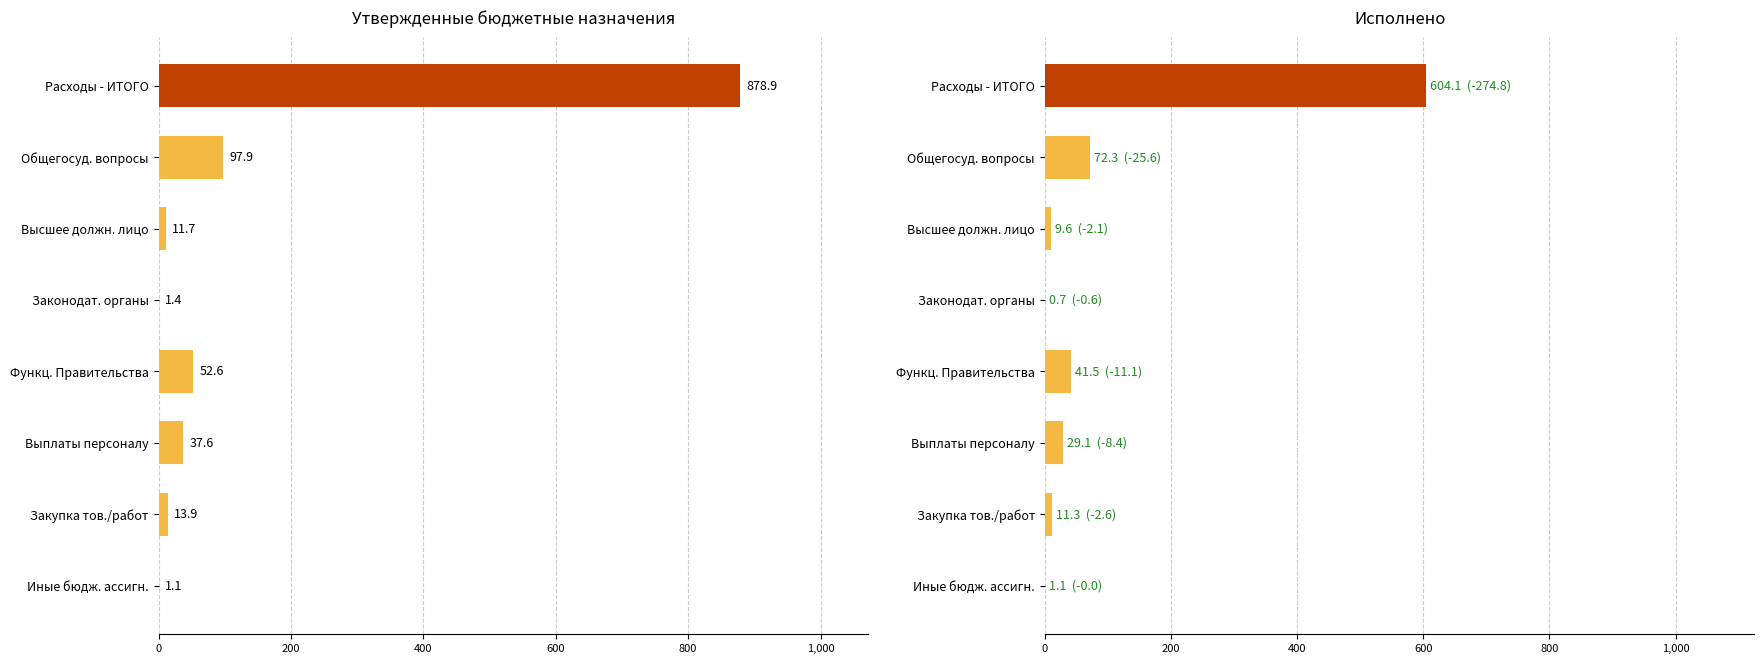

Is the value of Утвержденные назначения (млн руб.) at Общегосуд. вопросы greater than the value of Исполнено (млн руб.) at Выплаты персоналу?

Yes